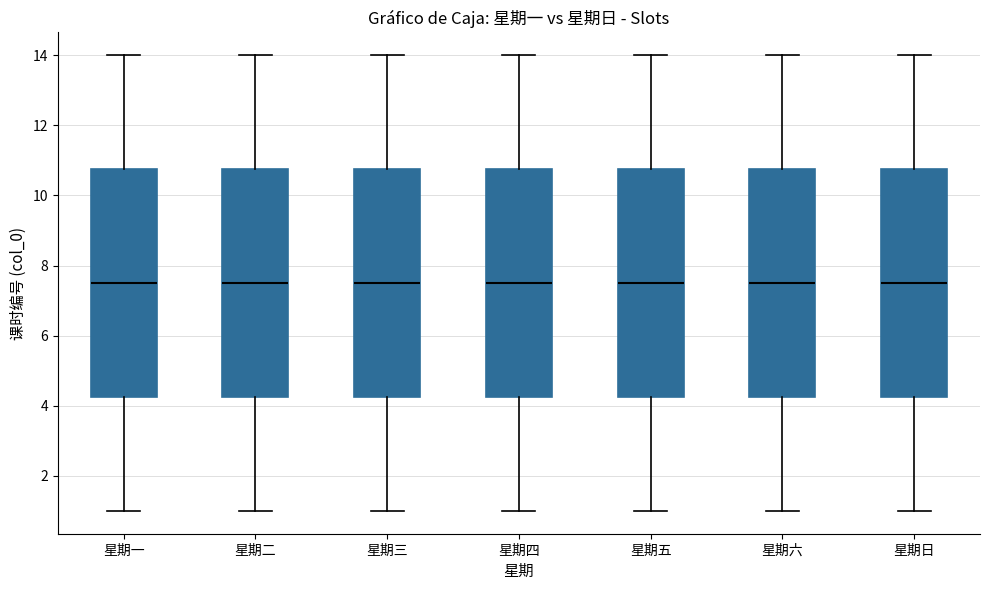

Where does the lower whisker of the box for 星期一 end on the y-axis? The values are not printed on the chart, so give them approximately, as read against the axis.

1.0